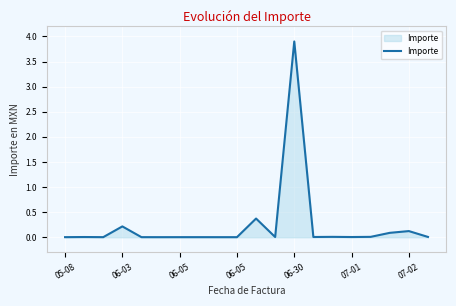

What is the maximum value shown in the chart?

3.9